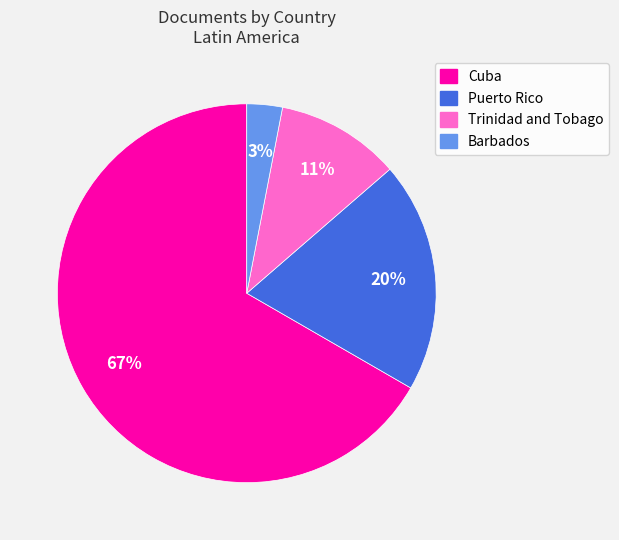

The Cuba slice represents 80% of the pie. True or false?

False